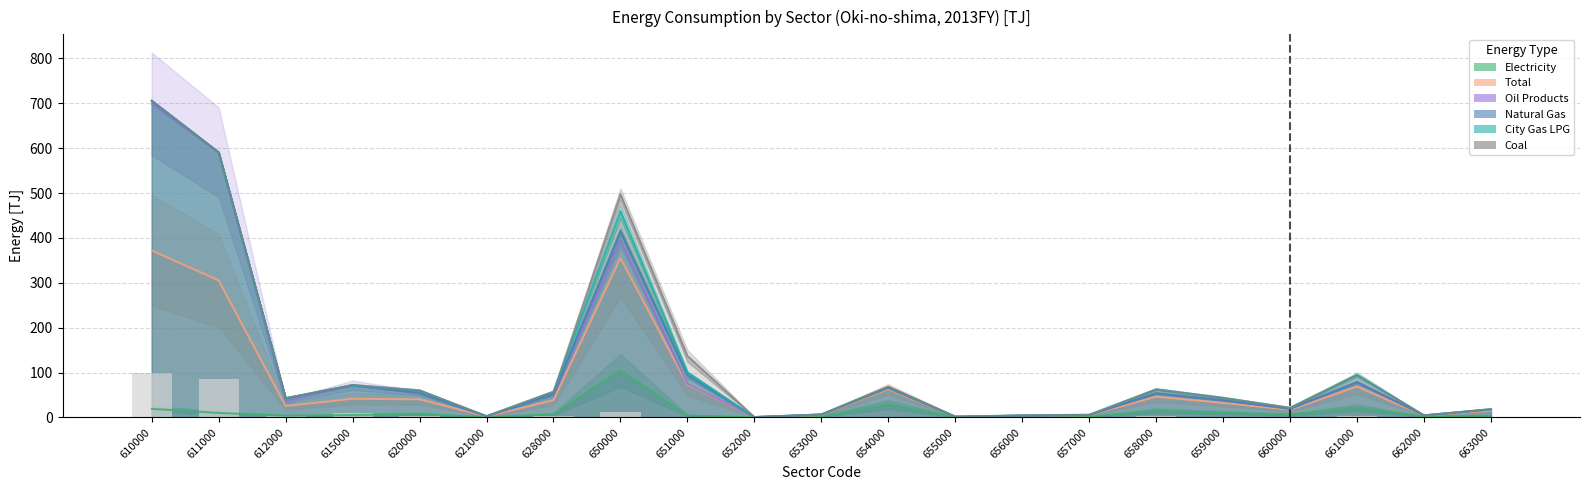

What is the difference between the second highest and minimum values in the Electricity series?

28.4